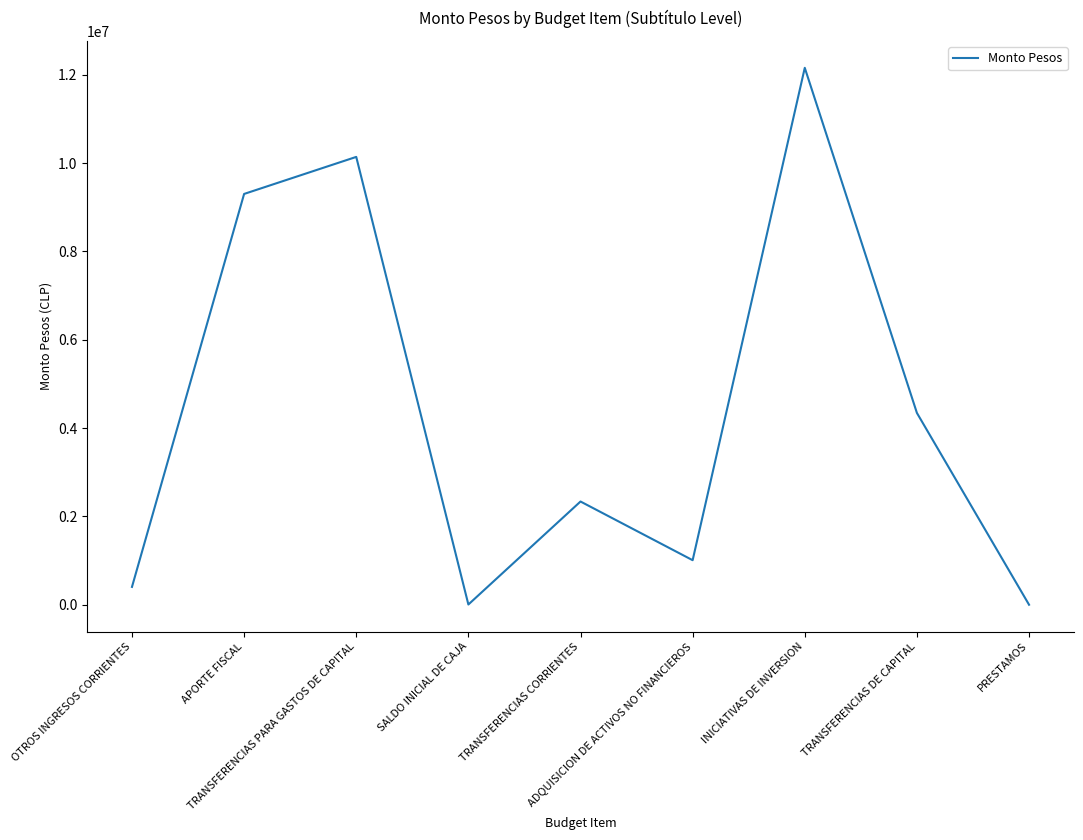

At which label does the data first exceed 2337651?

APORTE FISCAL